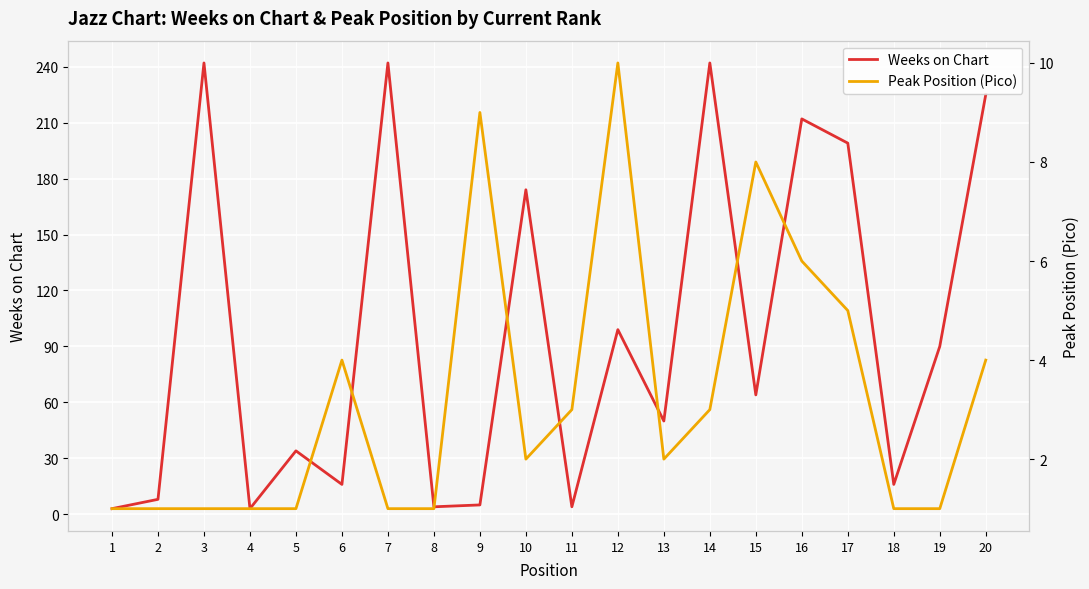

Where is the first local minimum for Peak Position (Pico)?

10